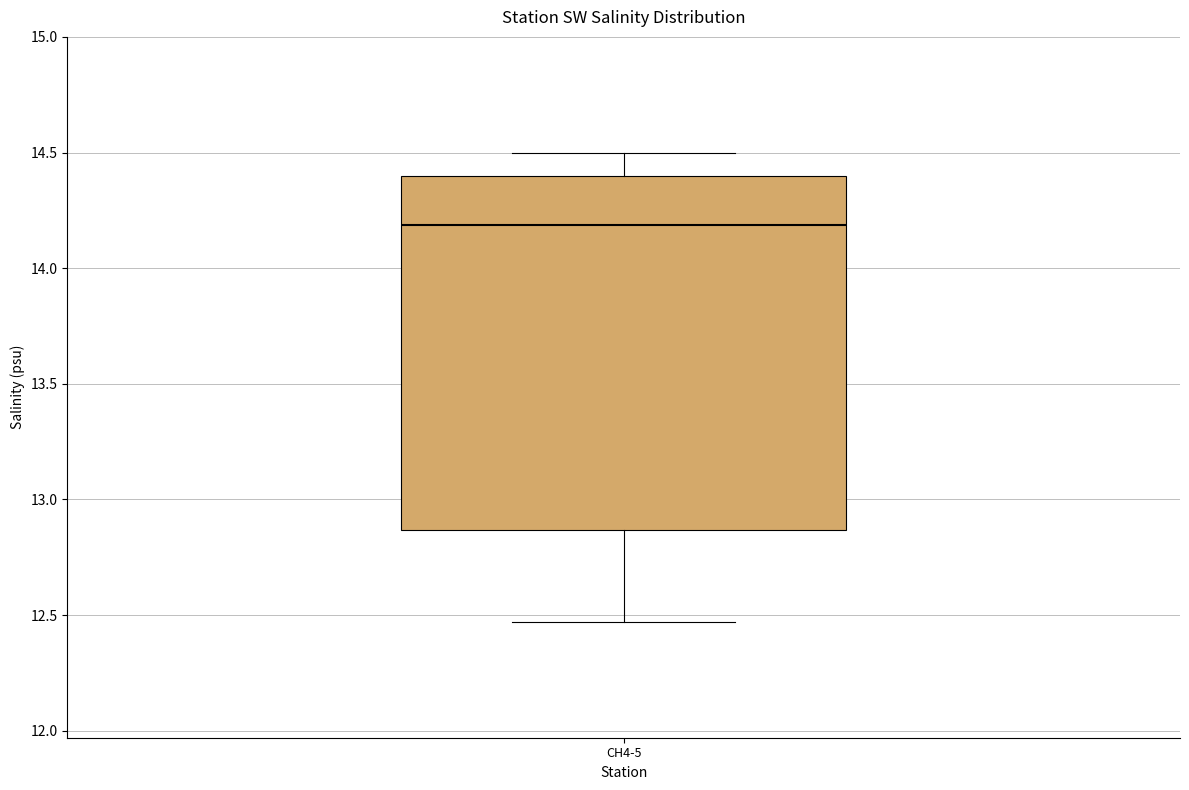

Read this box plot against the y-axis: the position of the median line, the range covered by the box, and the ends of both whiskers. The values are not printed on the chart, so give them approximately, as read against the axis.

median 14.20, box 12.85 to 14.40, whiskers 12.45 to 14.50